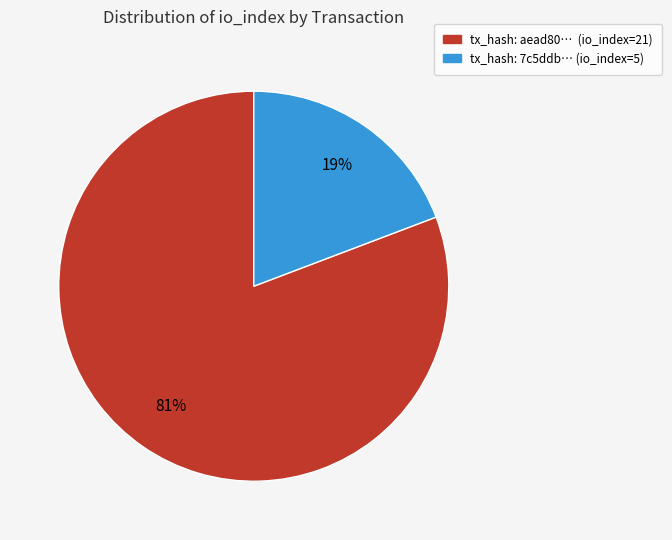

To the nearest percent, what is the difference between the largest and smallest slice percentages?

62%